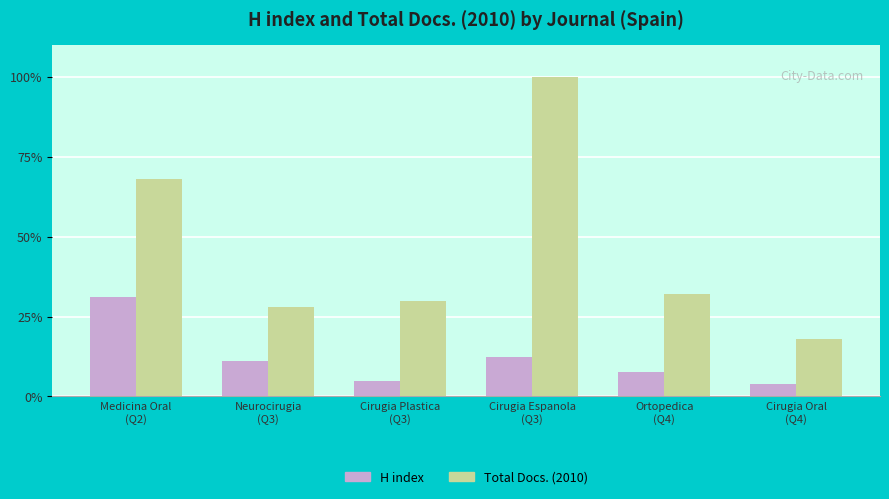

How many values in the H index series are below 11?

3